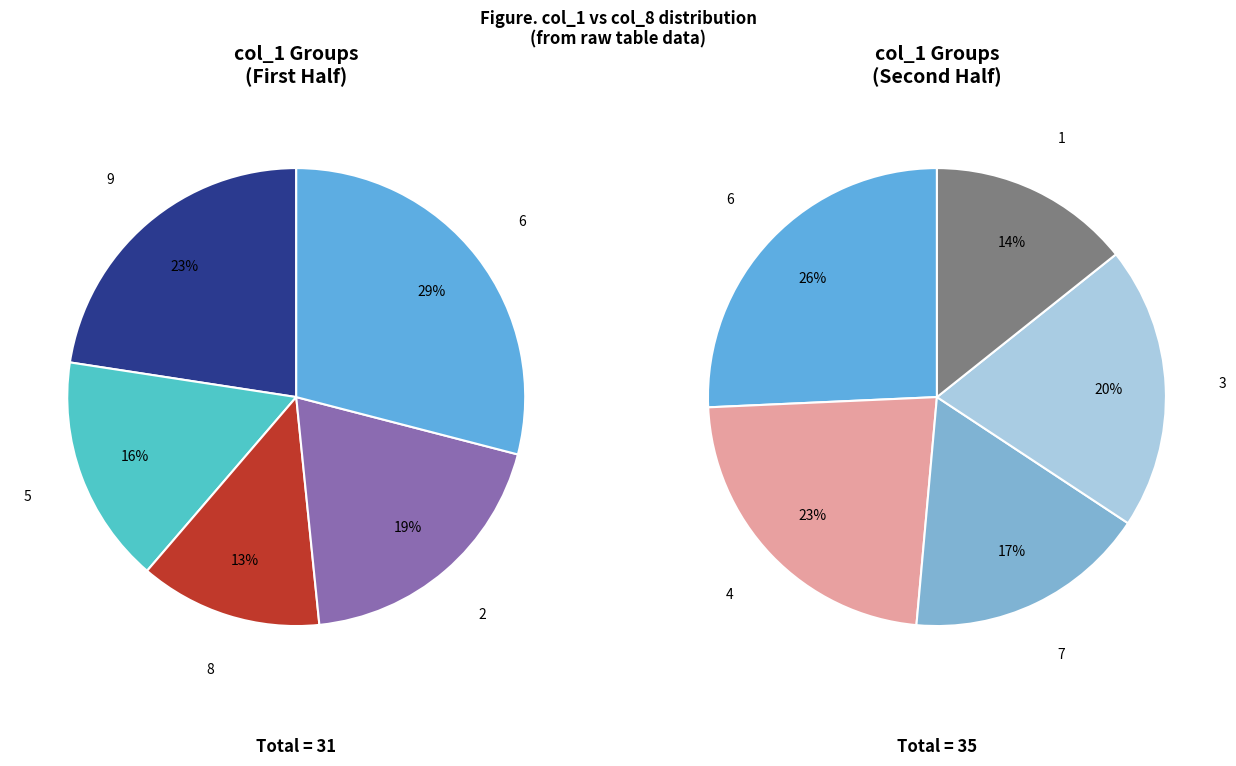

Is it true that 5 is 23% of the pie?

False